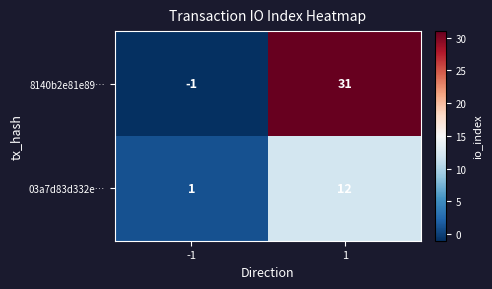

Is it true that 03a7d83d332e… equals 3 at 1?

False